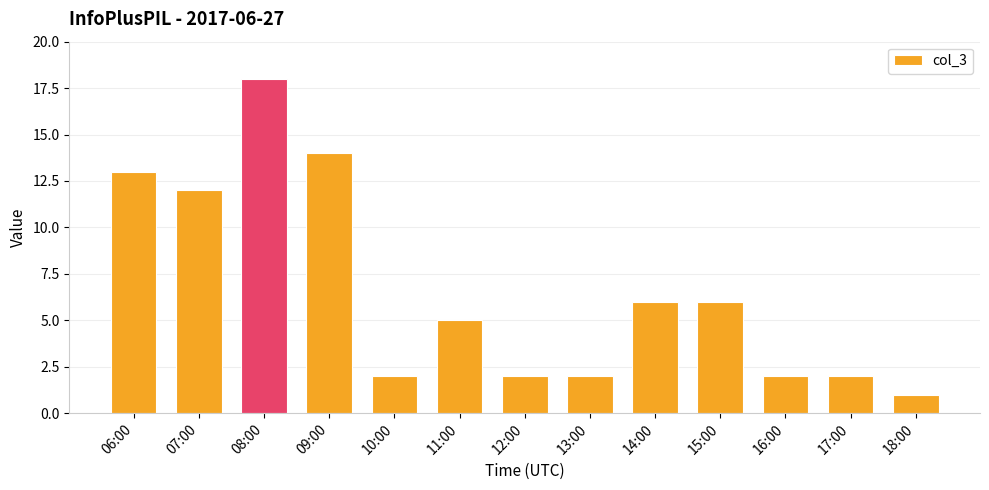

How many distinct data groups are displayed?

1